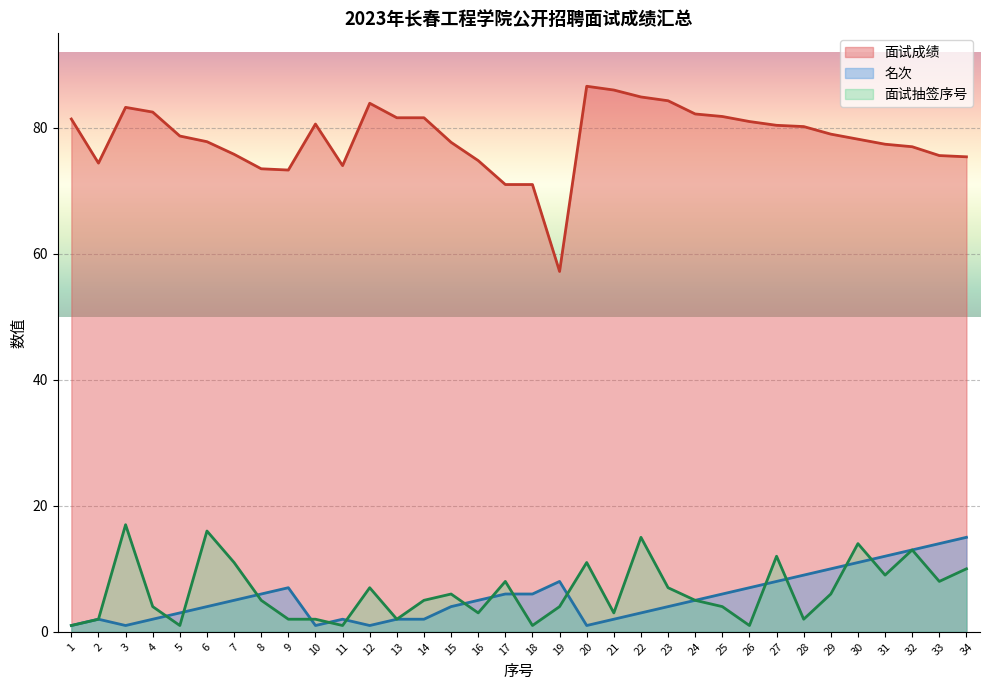

What is the total value across all series at 23?

95.3